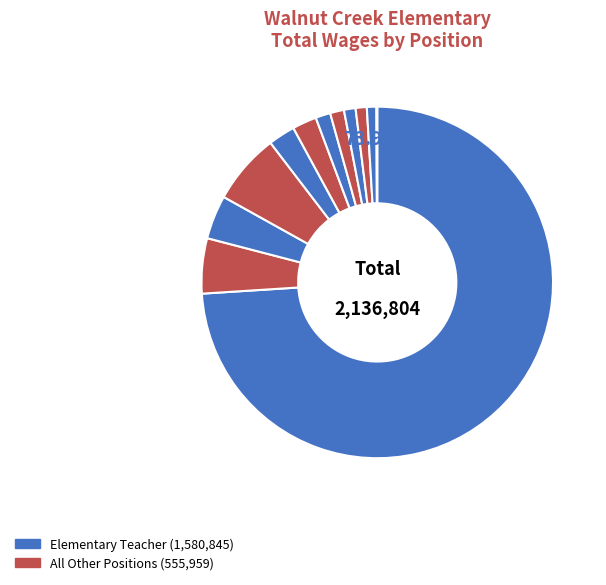

How many slices are in this pie chart?

12